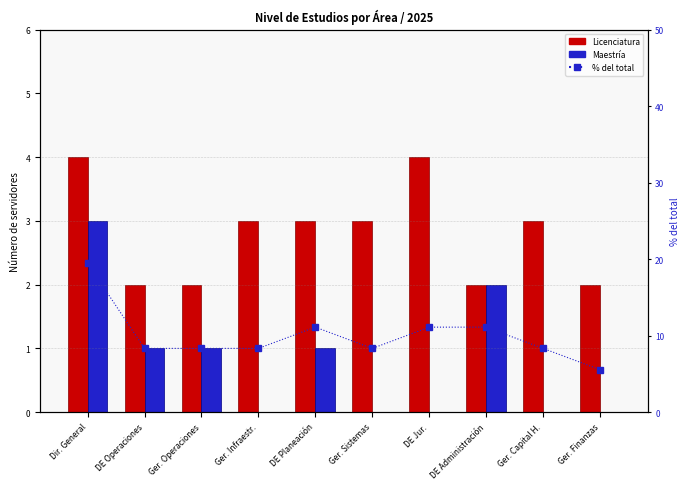

Does the chart contain stacked bars?

No